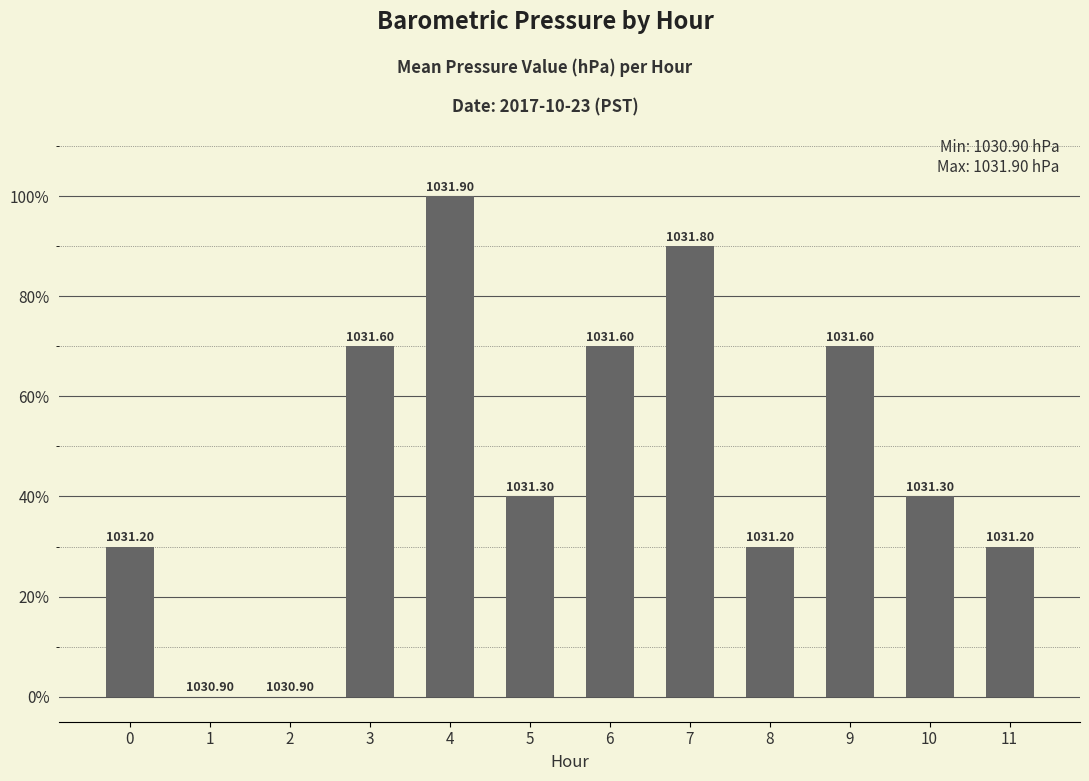

Are the bars horizontal?

No